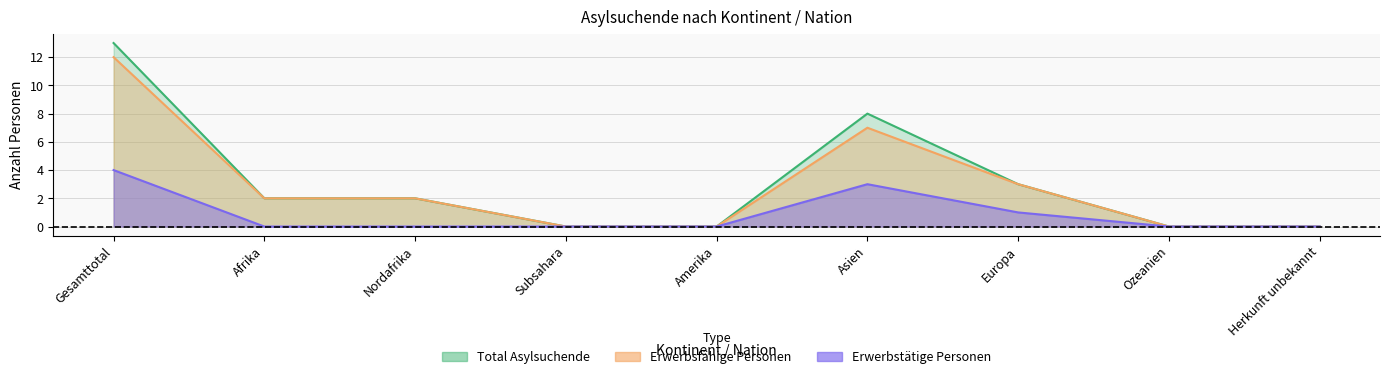

True or false: Erwerbsfähige Personen and Total Asylsuchende cross at least once.

False